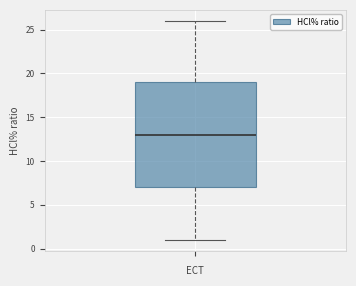

Transcribe this box plot: give where the median line is, the range the box spans, and where the two whiskers end, as read against the y-axis. The values are not printed on the chart, so give them approximately, as read against the axis.

median 13, box 7 to 19, whiskers 1 to 26